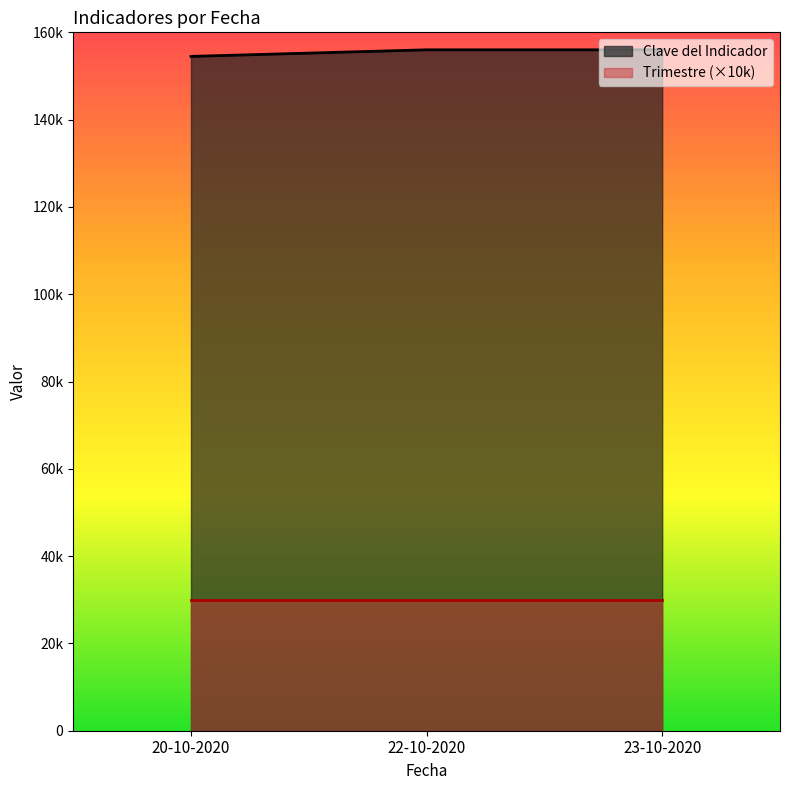

What is the approximate value of Trimestre at 22-10-2020?

3